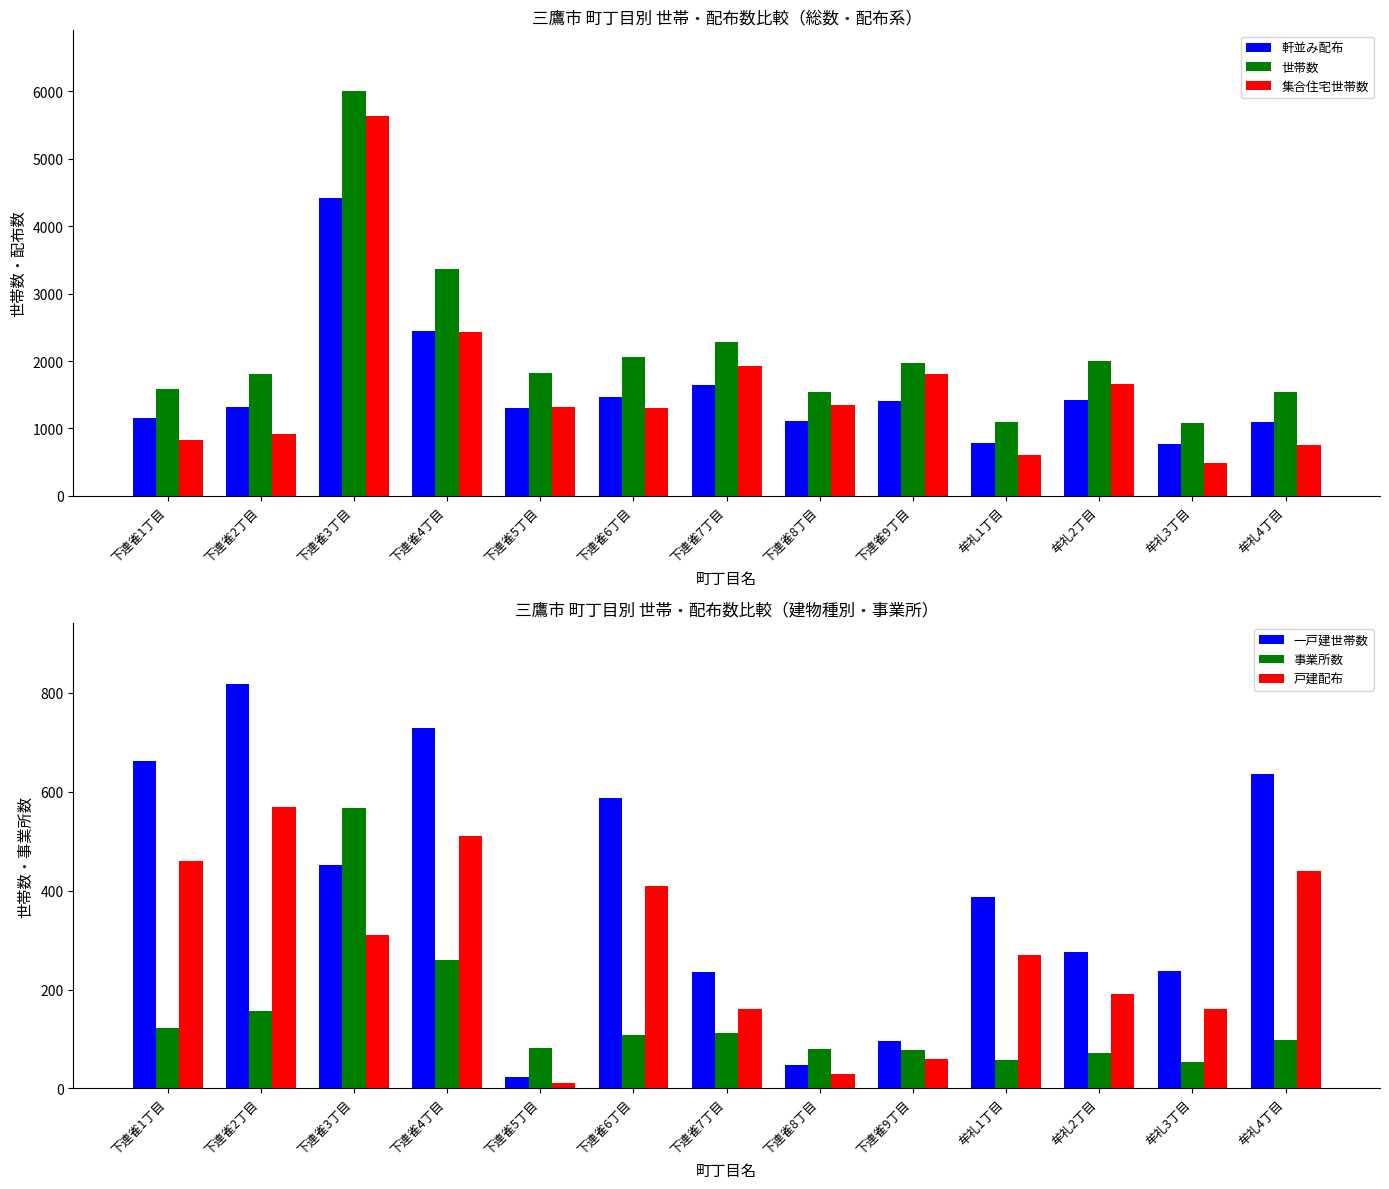

Is the value of 軒並み配布 at 牟礼4丁目 greater than the value of 戸建配布 at 牟礼2丁目?

Yes